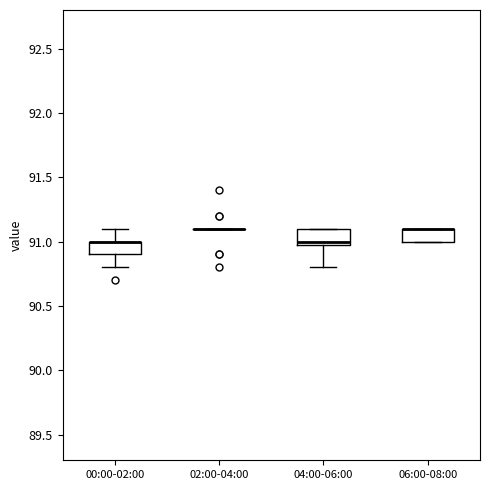

Reading left to right, read every box against the y-axis: the position of its median line, the range the box covers, and the ends of its whiskers. The values are not printed on the chart, so give them approximately, as read against the axis.

00:00-02:00: median 91.0 (drawn on the box's upper edge), box 90.9 to 91.0, whiskers 90.8 to 91.1
02:00-04:00: box collapsed to a line at 91.1, whiskers 91.1 to 91.1
04:00-06:00: median 91.0 (just above the box's lower edge), box 91.0 to 91.1, whiskers 90.8 to 91.1
06:00-08:00: median 91.1 (drawn on the box's upper edge), box 91.0 to 91.1, whiskers 91.0 to 91.1